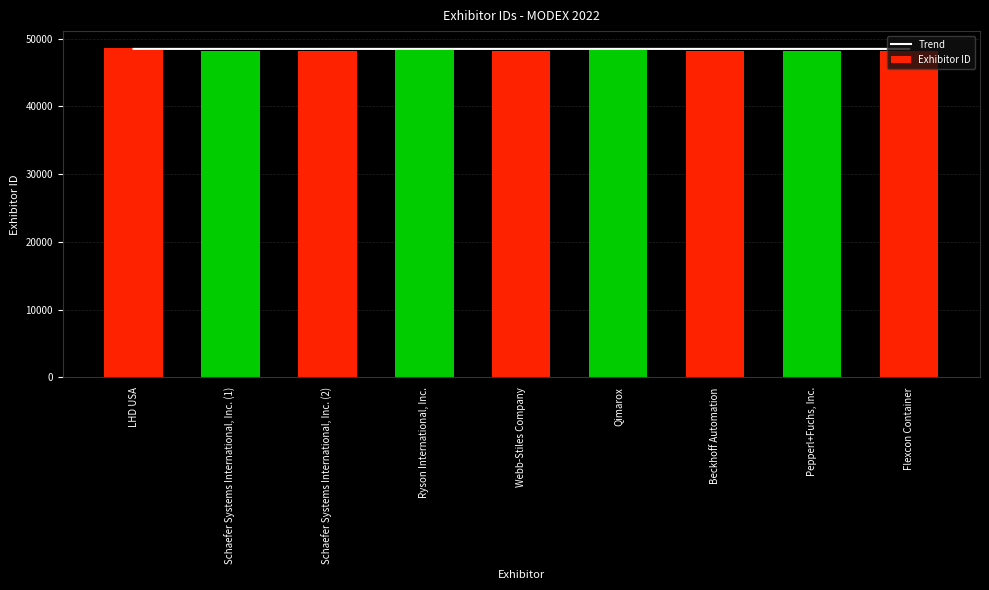

Reading right to left, what are all the values shown in this chart?

Trend: 48483.2	48483.2	48483.3	48484.7	48482.8	48483.6	48483.2	48483.2	48484.3
Exhibitor ID: 48222.0	48235.0	48243.0	48674.0	48116.0	48356.0	48227.0	48228.0	48555.0